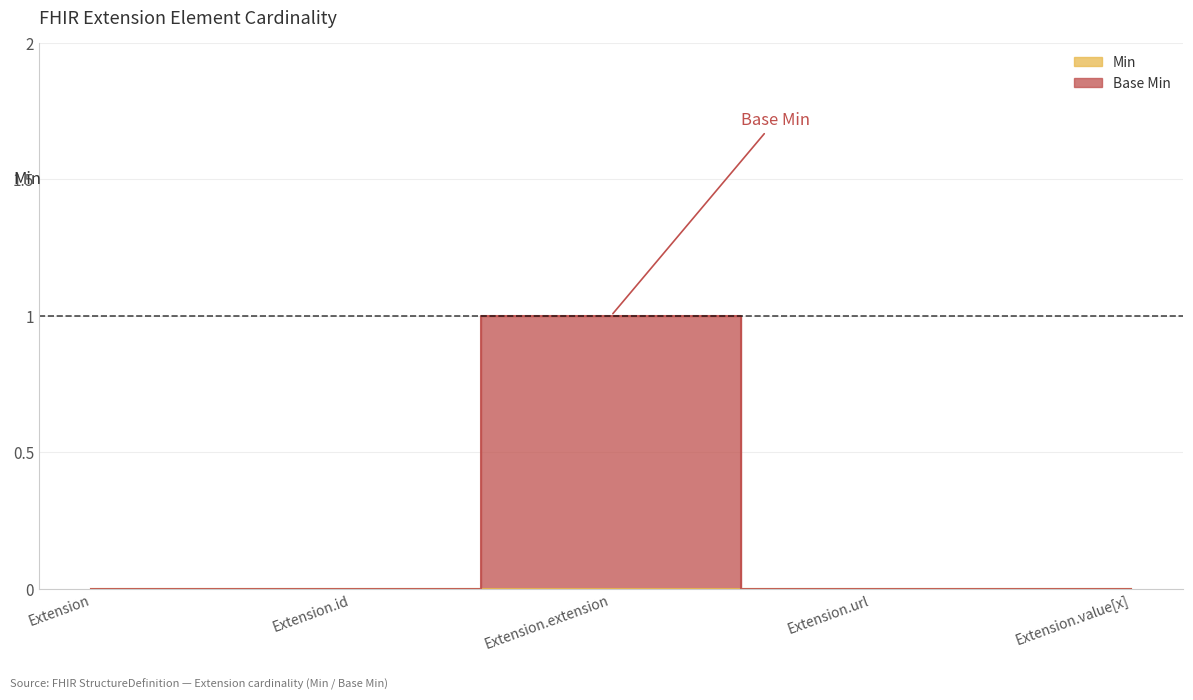

Where is the data nearest to the value 0?

Extension